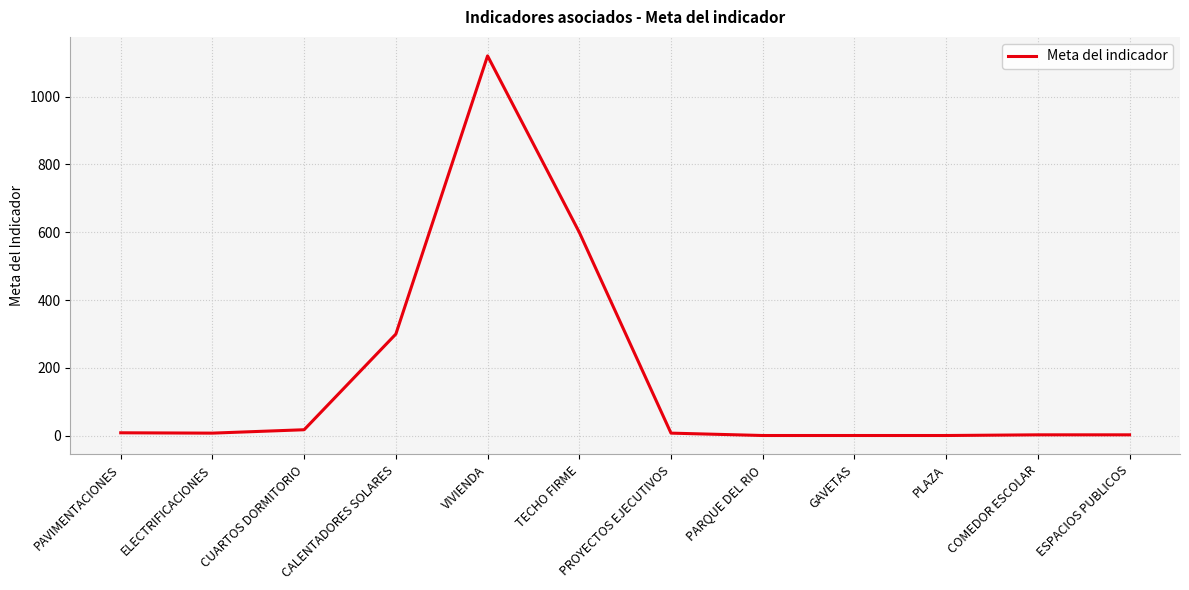

At which category does the chart reach its peak across all series?

VIVIENDA